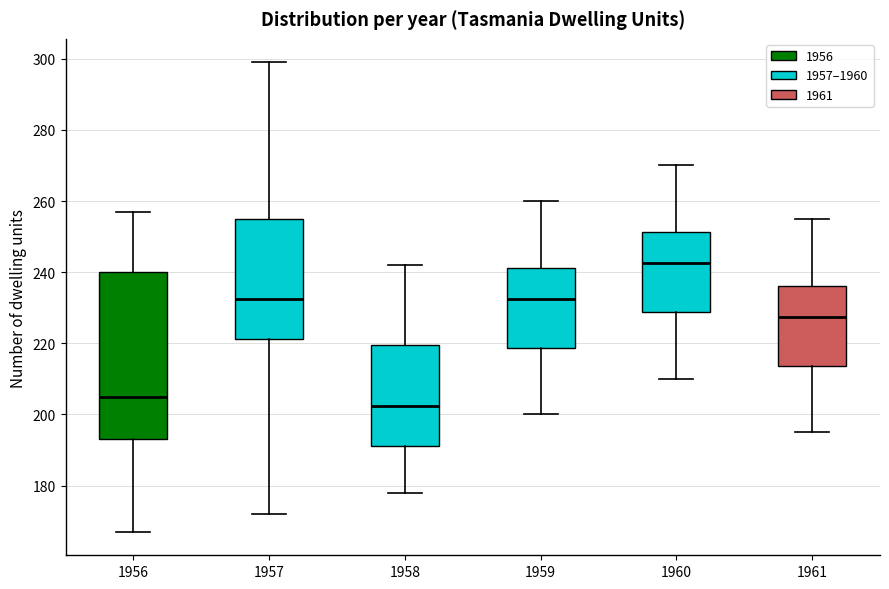

Reading left to right, read every box against the y-axis: the position of its median line, the range the box covers, and the ends of its whiskers. The values are not printed on the chart, so give them approximately, as read against the axis.

1956: median 206, box 194 to 240, whiskers 168 to 258
1957: median 232, box 222 to 256, whiskers 172 to 300
1958: median 202, box 192 to 220, whiskers 178 to 242
1959: median 232, box 218 to 242, whiskers 200 to 260
1960: median 242, box 228 to 252, whiskers 210 to 270
1961: median 228, box 214 to 236, whiskers 196 to 256